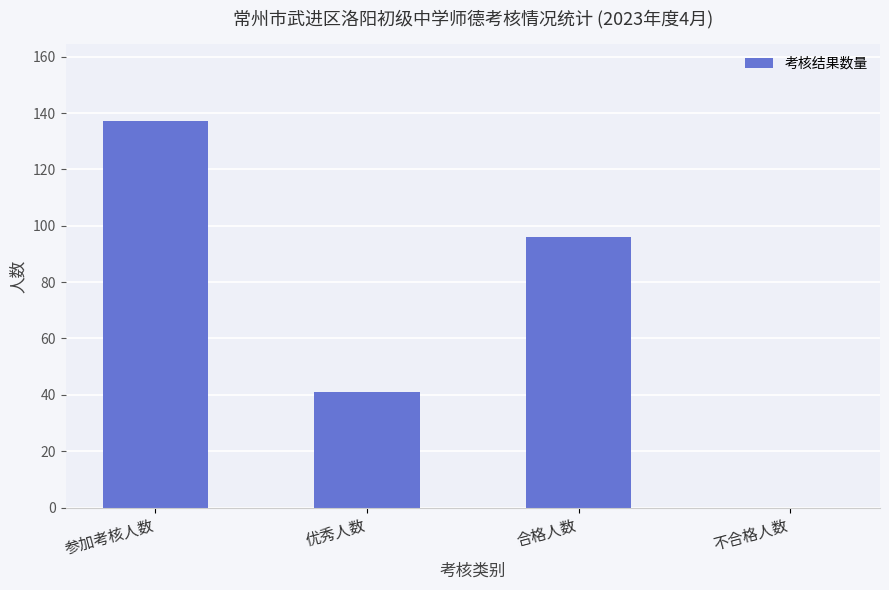

How many series are shown in this chart?

1